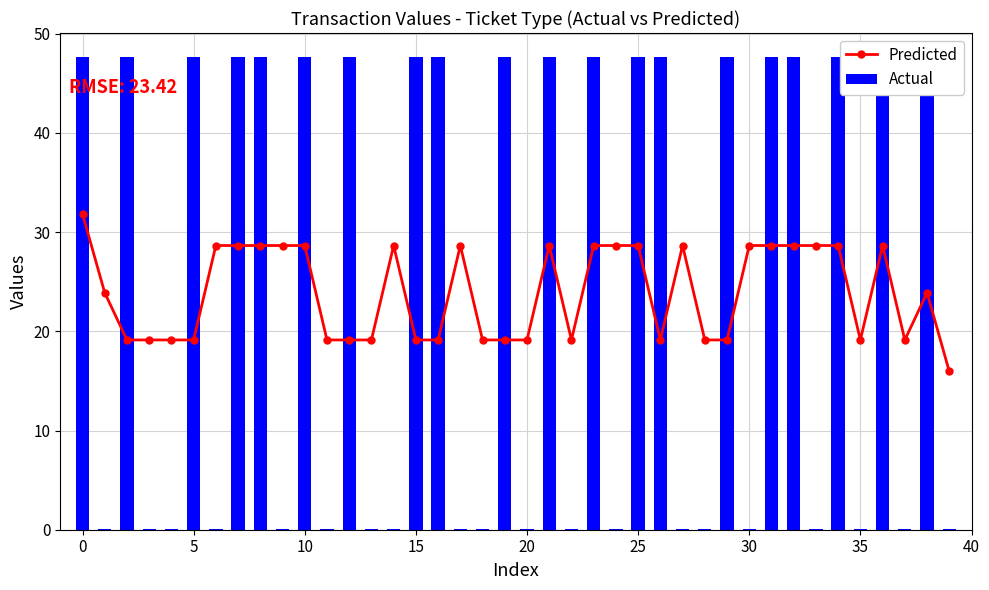

Which series has the widest spread of values?

Actual